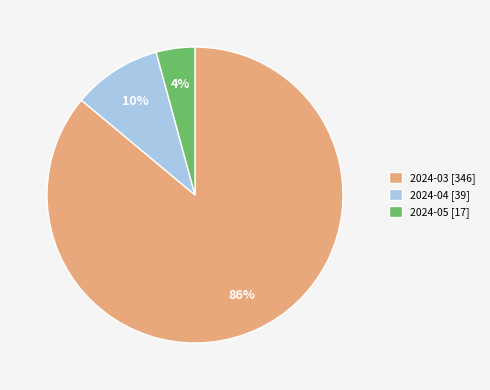

Which category has the smallest portion of the pie?

2024-05